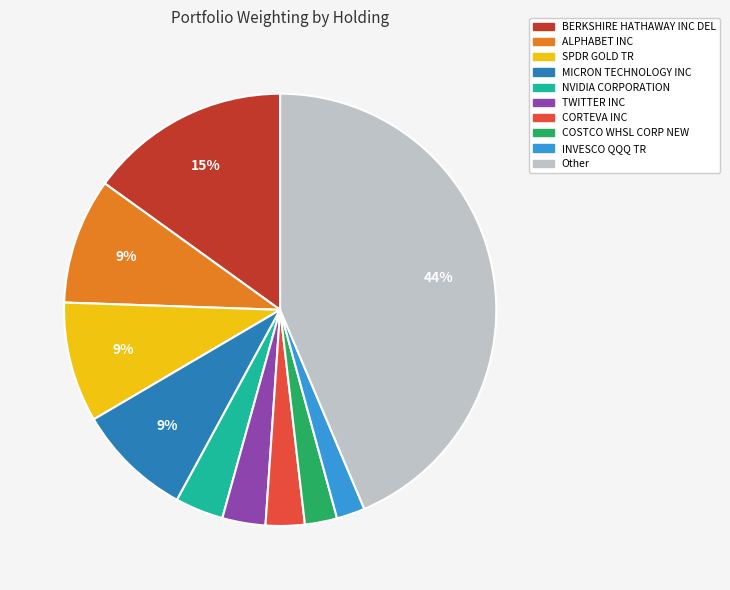

To the nearest percent, what percentage of the pie is Other?

44%